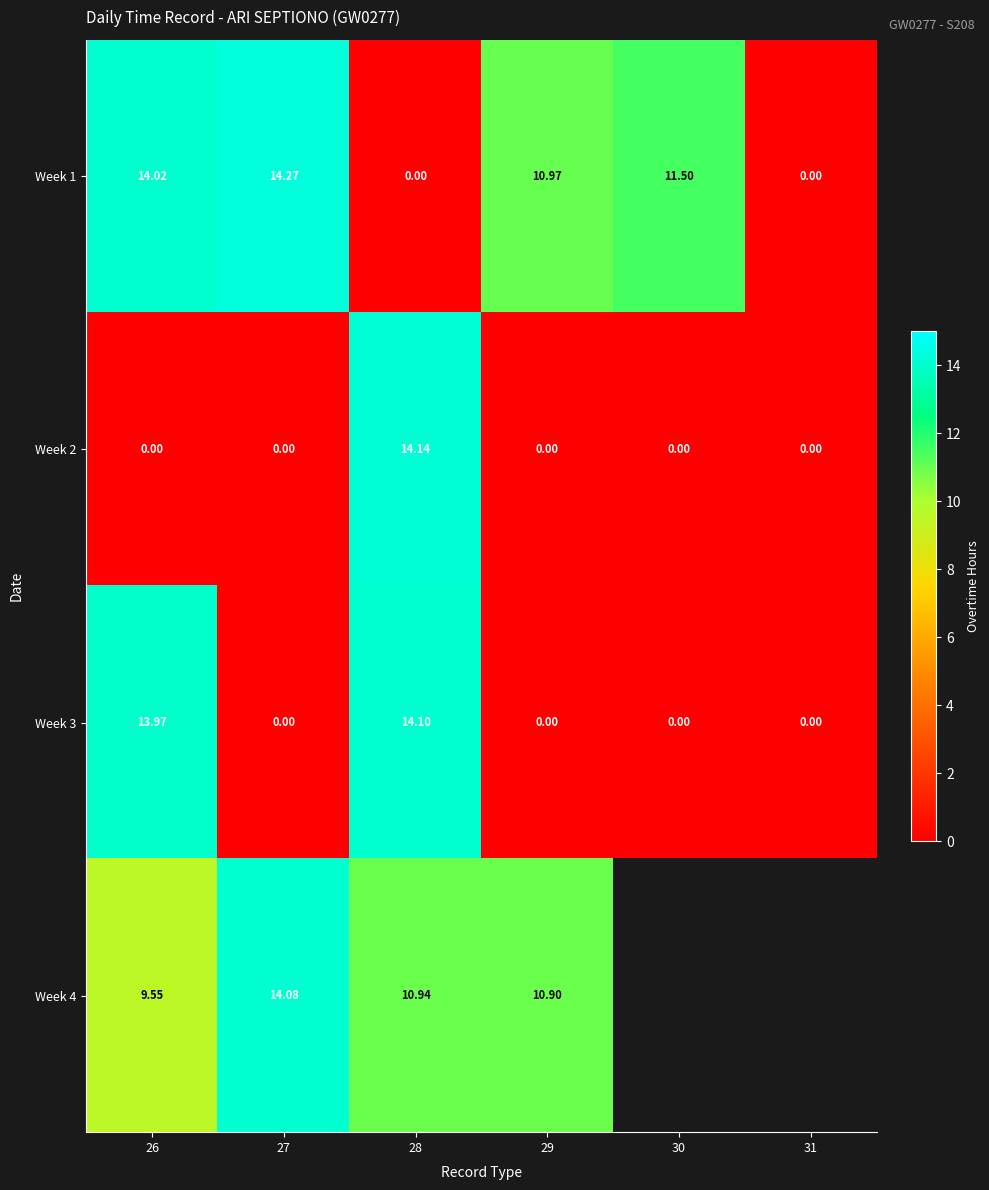

Is the value of Week 2 at 26 greater than the value of Week 4 at 29?

No